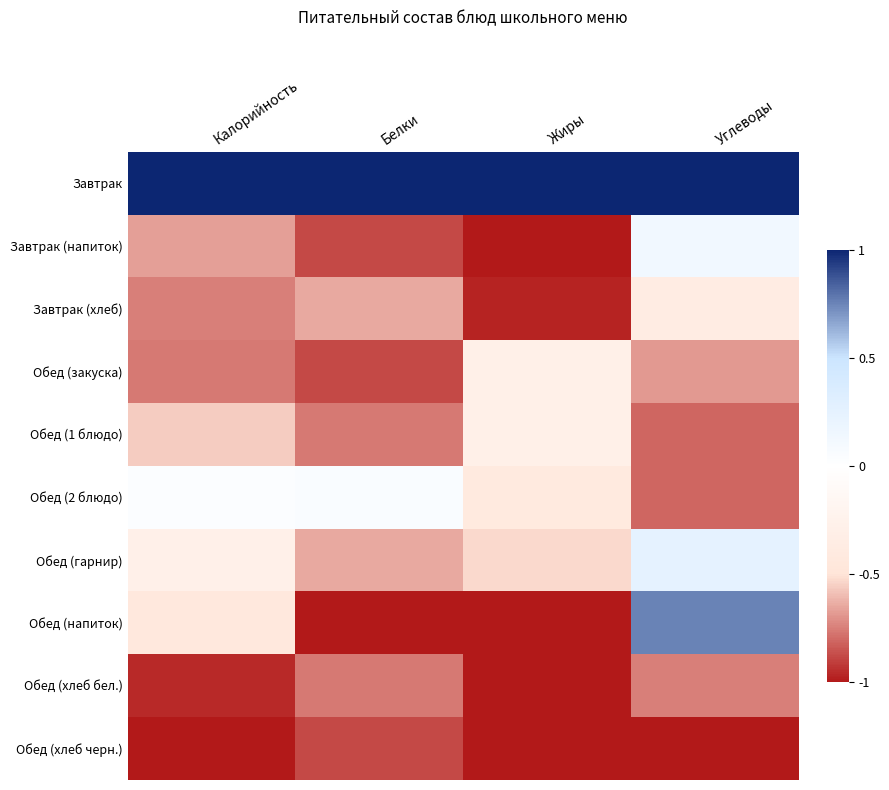

How many distinct data groups are displayed?

10